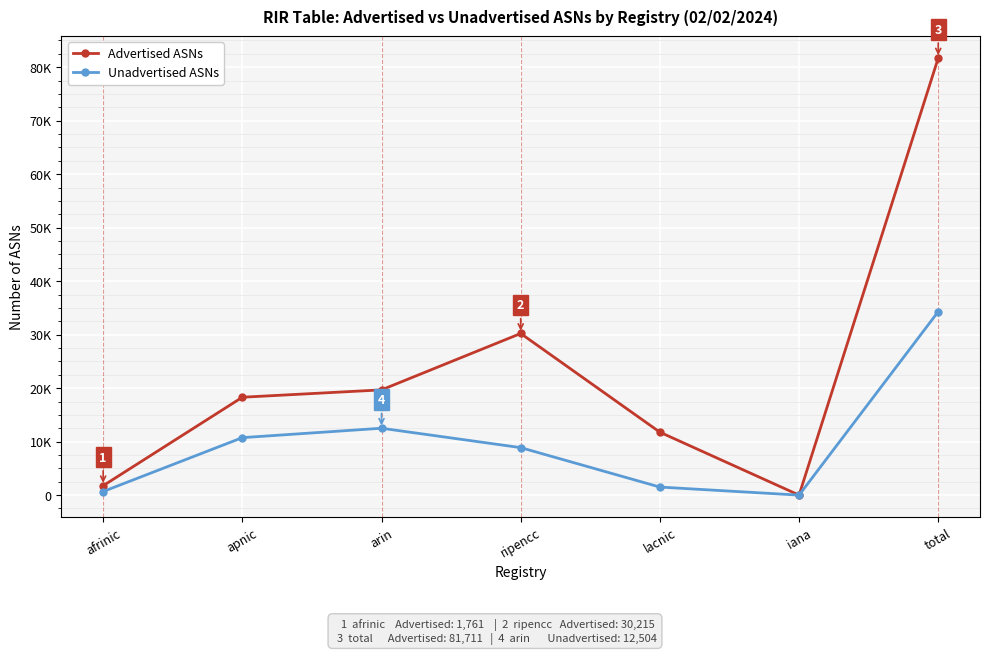

What are all the series names shown in the legend?

Advertised ASNs, Unadvertised ASNs